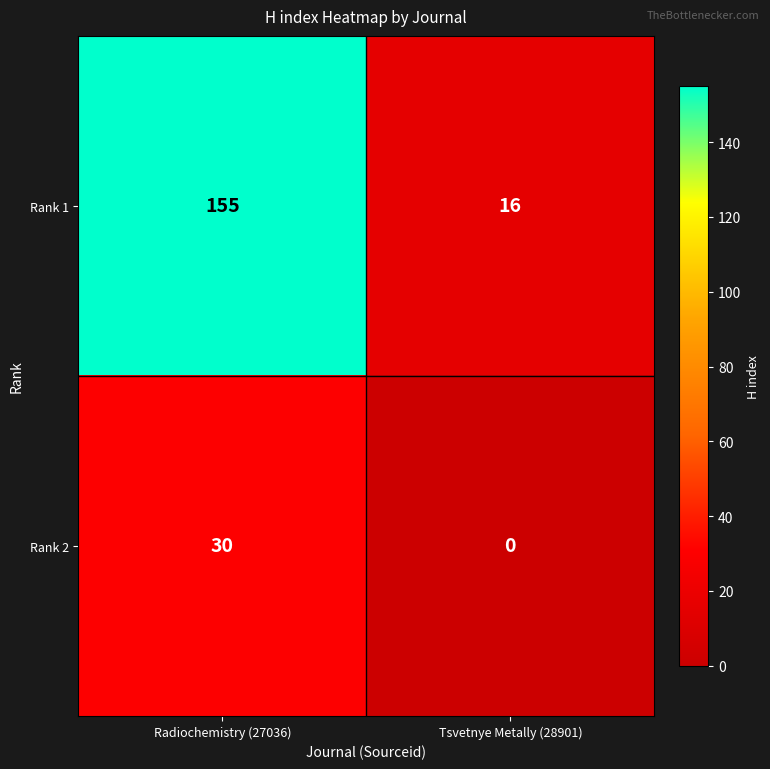

What is the difference between the maximum and minimum values in the Rank 2 series?

30